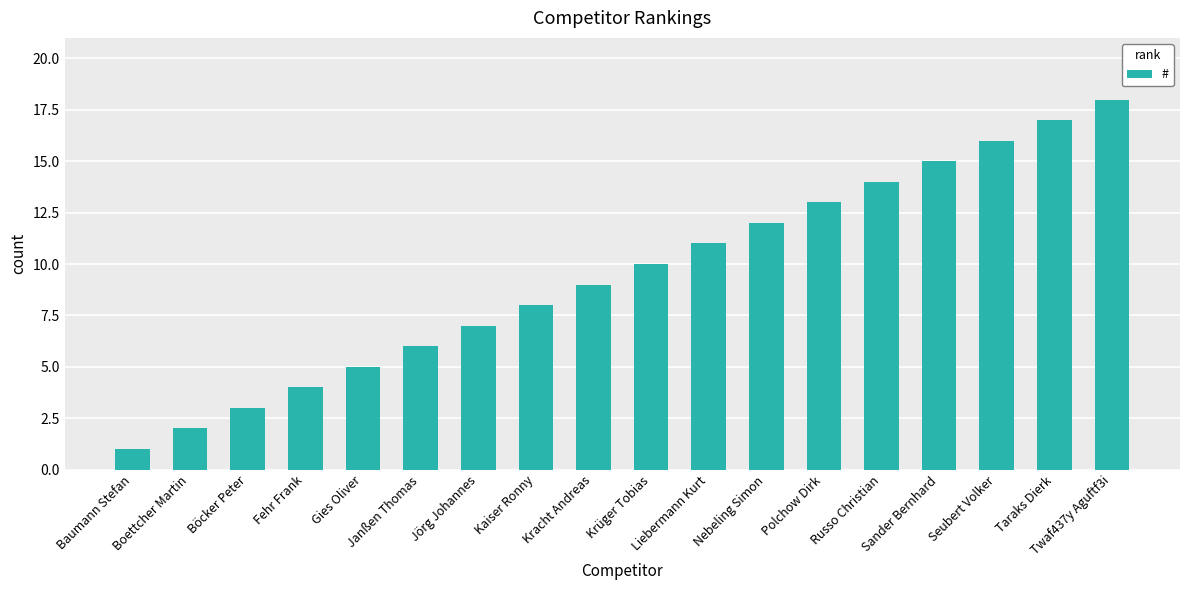

Read the value at Taraks Dierk.

17